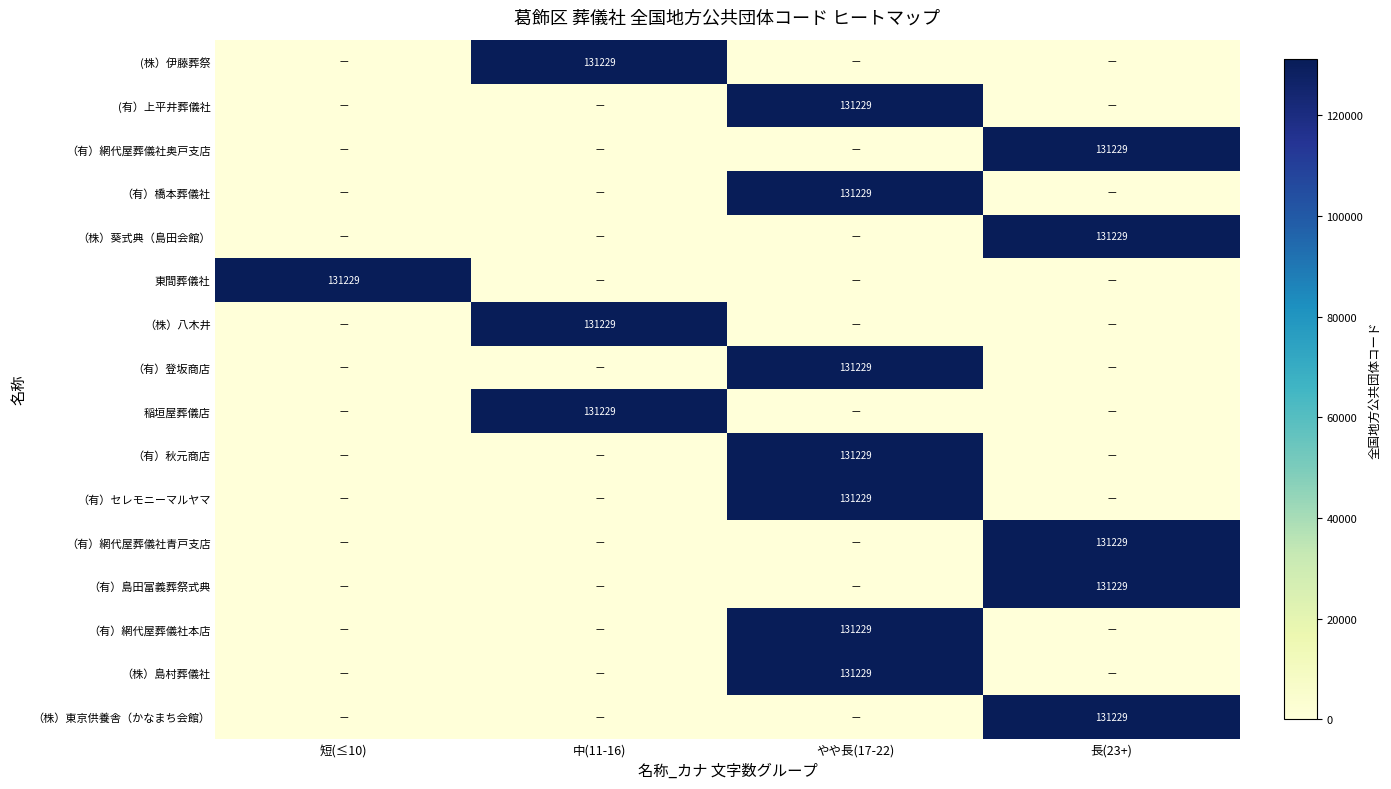

The (有）上平井葬儀社 series shows 131229 at やや長(17-22). True or false?

True